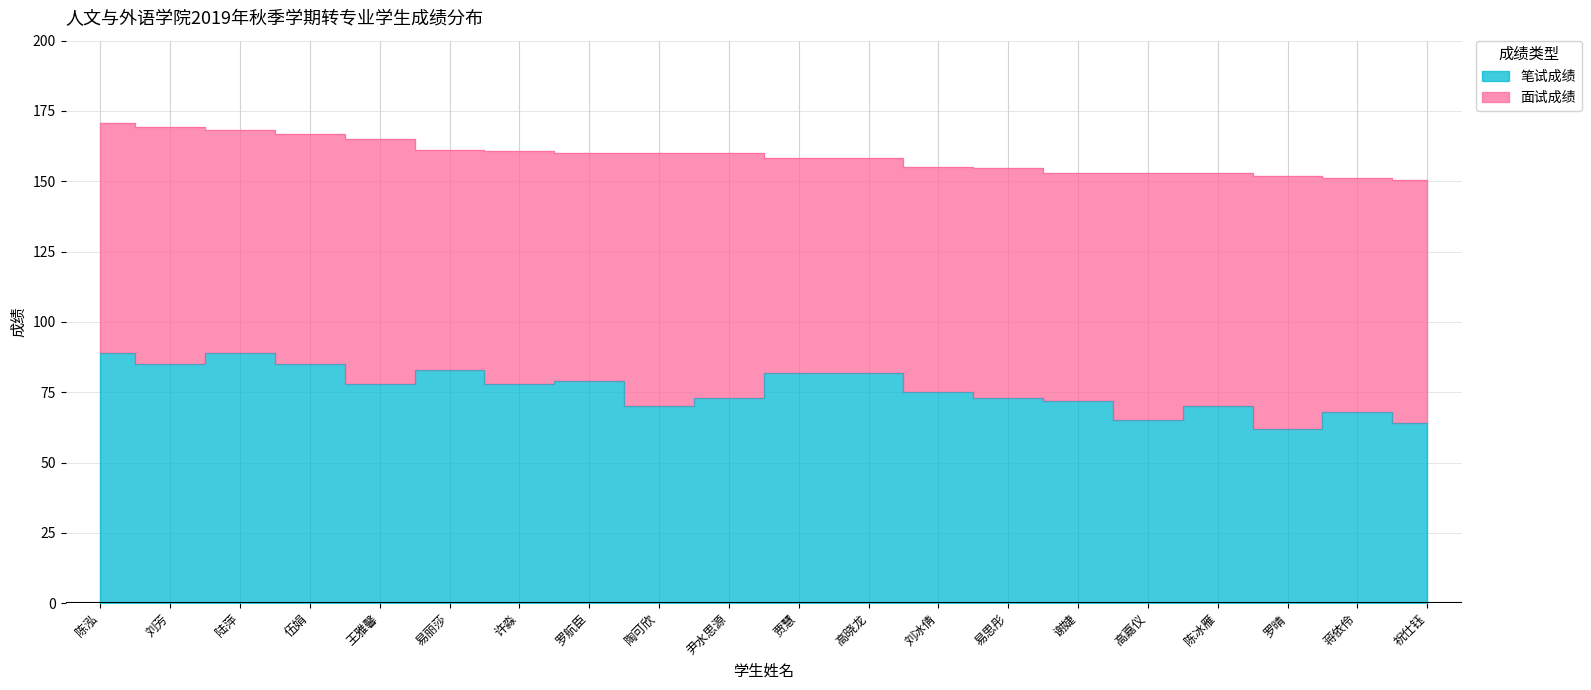

What is the maximum value shown in the chart?

89